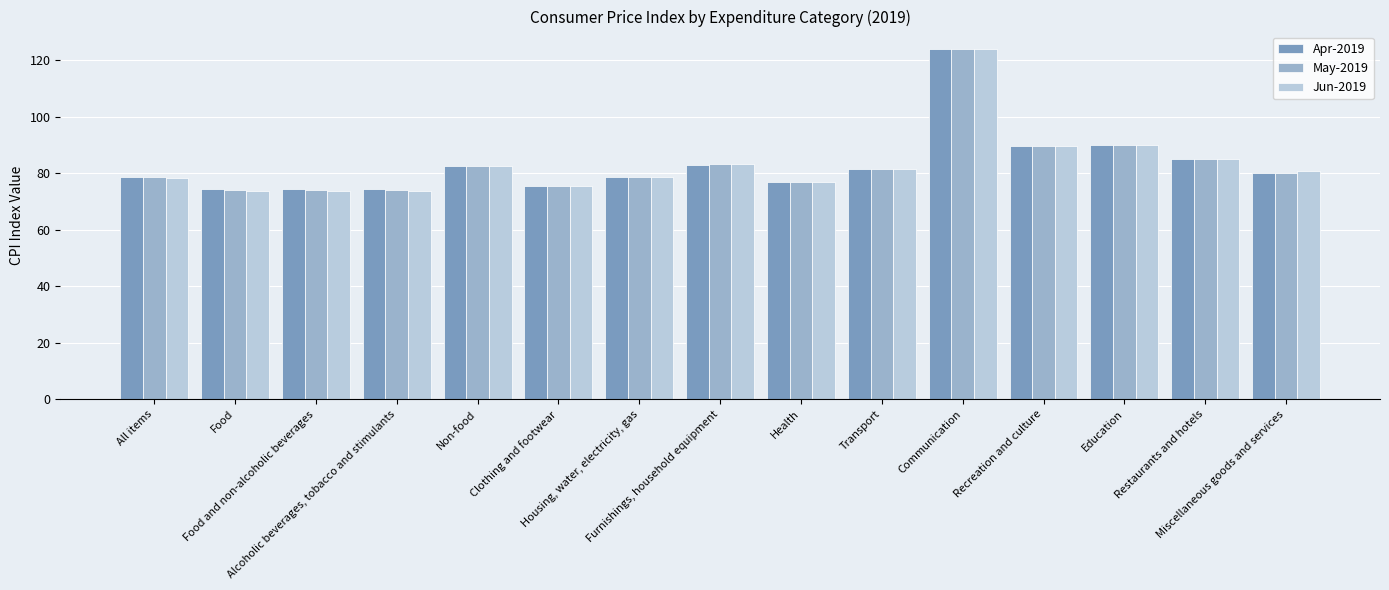

How many bars are there in total?

45